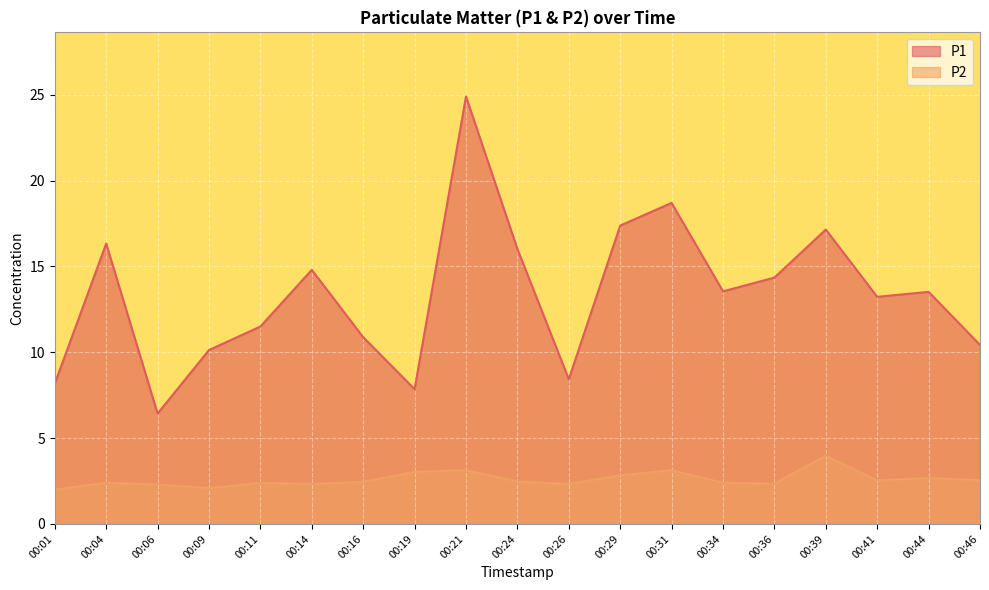

The P1 series shows 16.7 at 00:09. True or false?

False